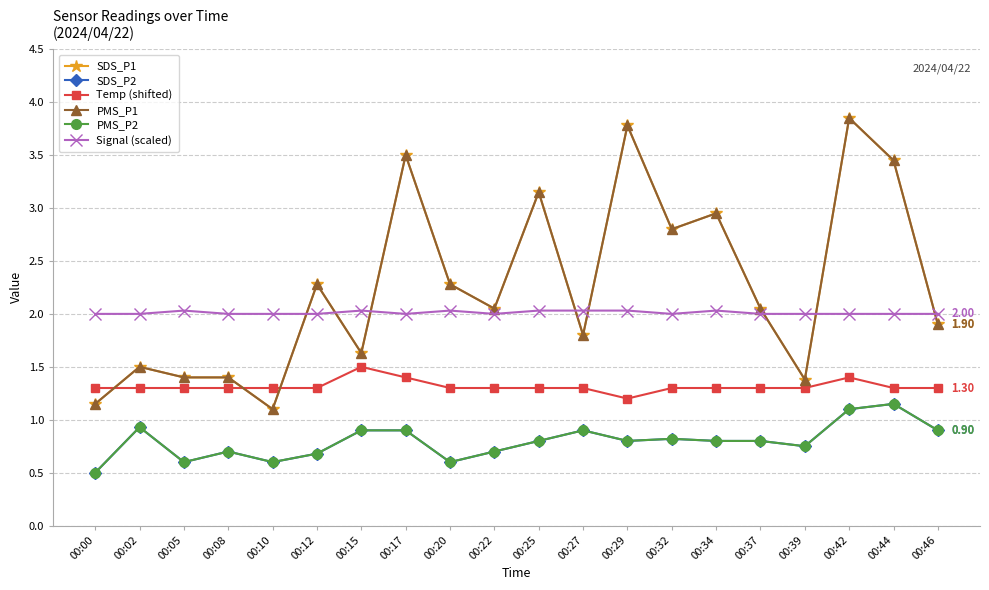

What is the approximate value of PMS_P2 at 00:10?

0.6